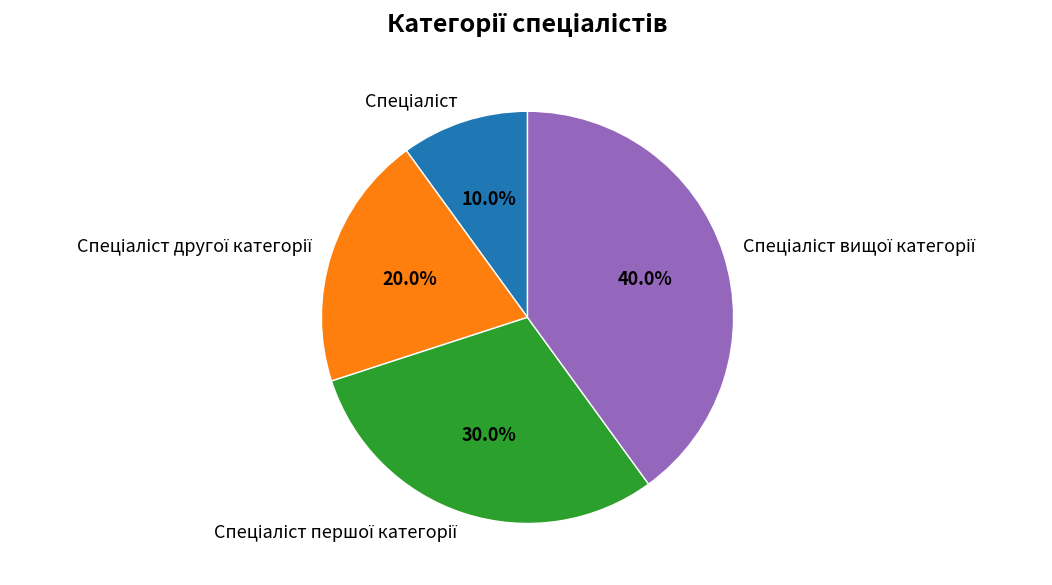

Does any single category account for the majority?

No